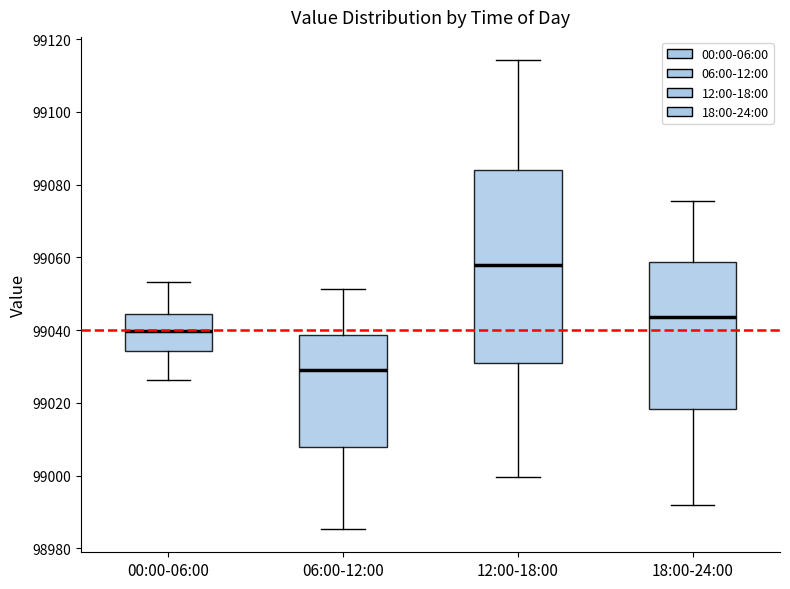

Which box is the tallest, from its lower edge to its upper edge?

12:00-18:00